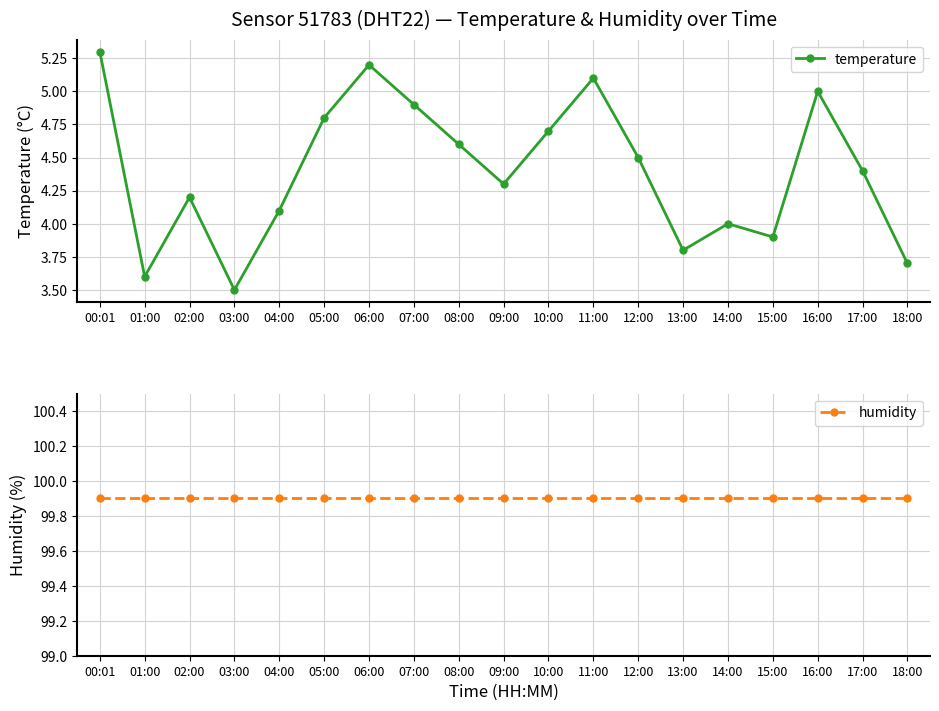

True or false: temperature has a value of 3.5 at 03:00.

True